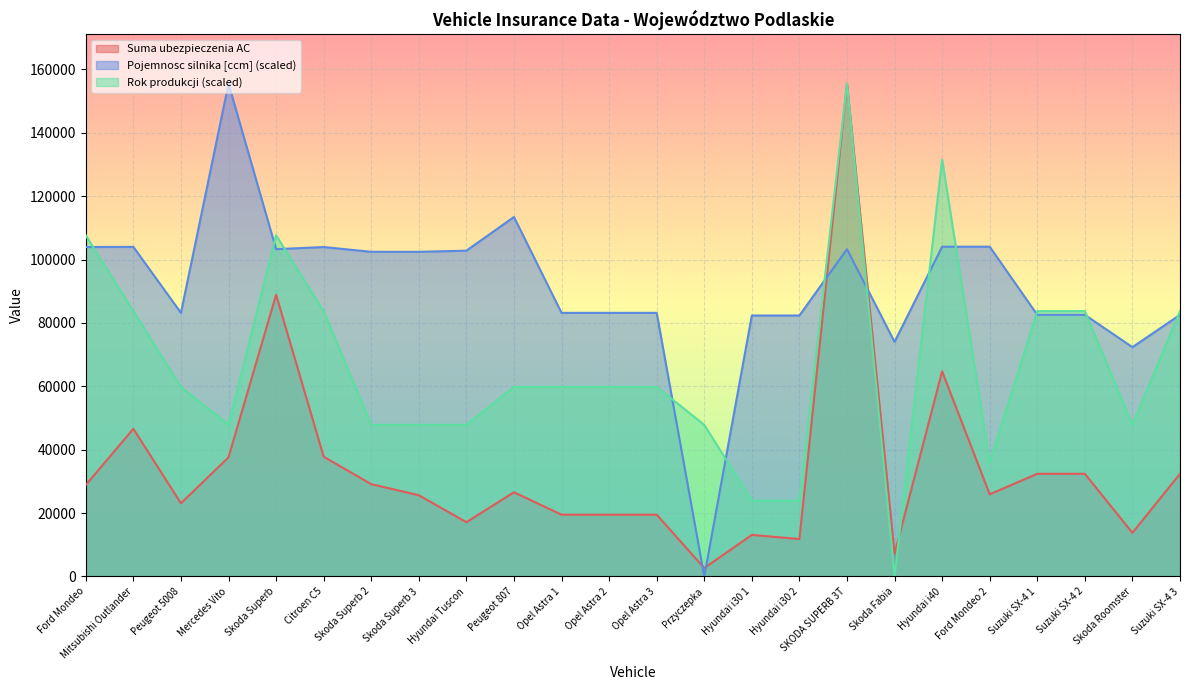

How many values in Pojemnosc silnika [ccm] are above zero?

23